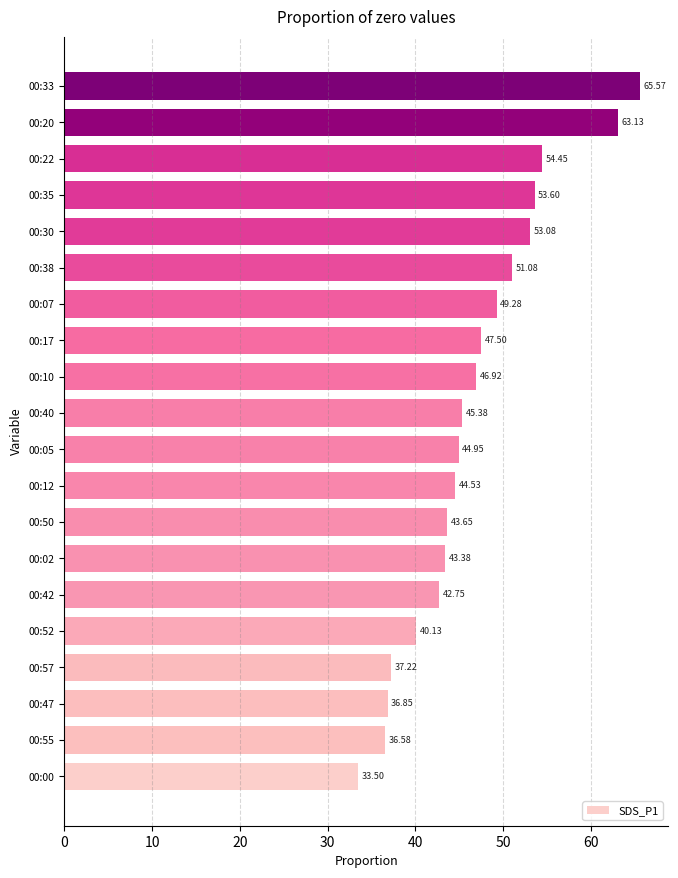

Rank the categories by value from lowest to highest.

00:00, 00:55, 00:47, 00:57, 00:52, 00:42, 00:02, 00:50, 00:12, 00:05, 00:40, 00:10, 00:17, 00:07, 00:38, 00:30, 00:35, 00:22, 00:20, 00:33